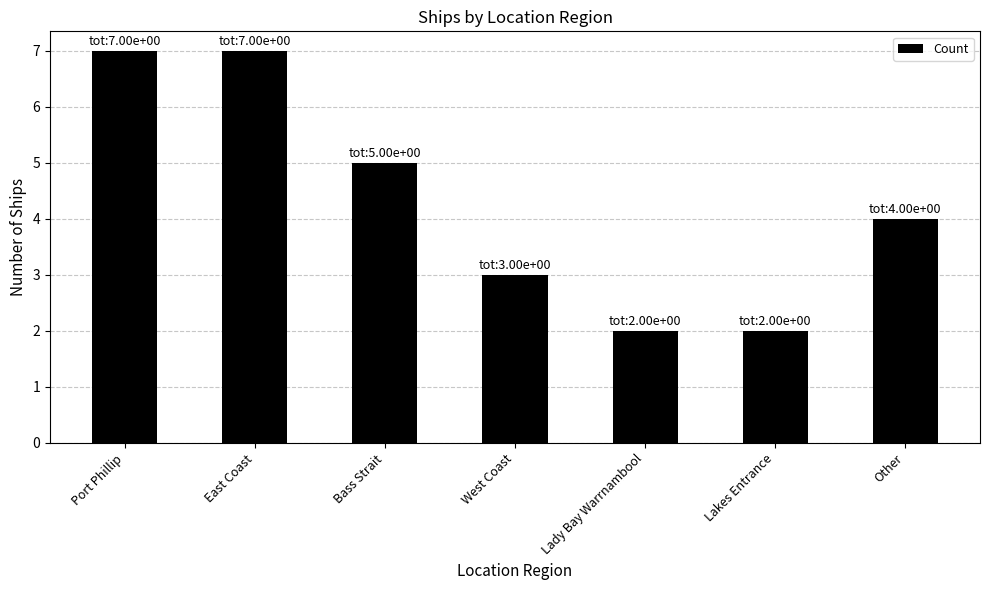

What is the difference between the values at Lakes Entrance and Port Phillip?

5